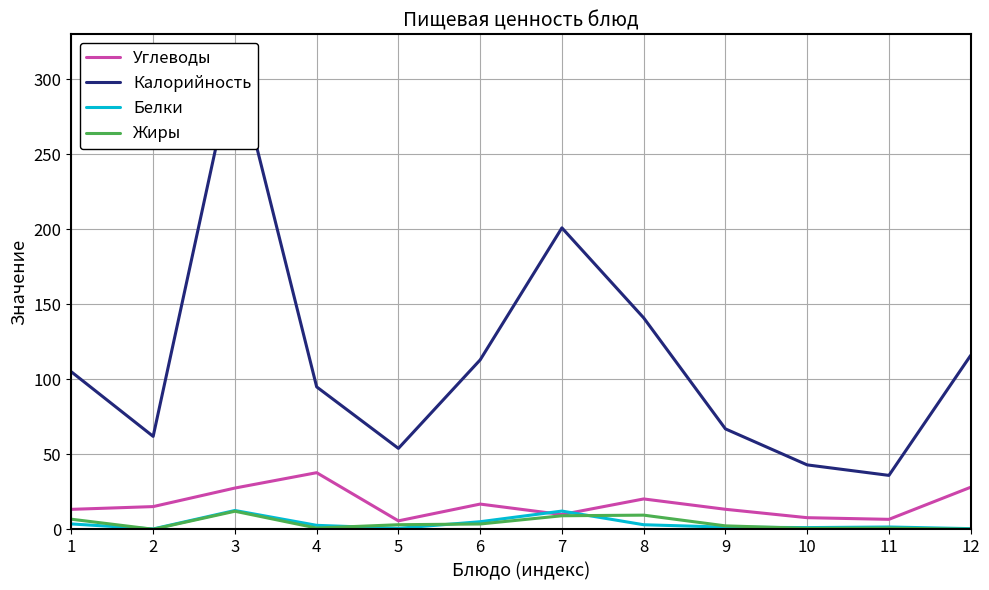

What is the sum of all Белки values?

45.2